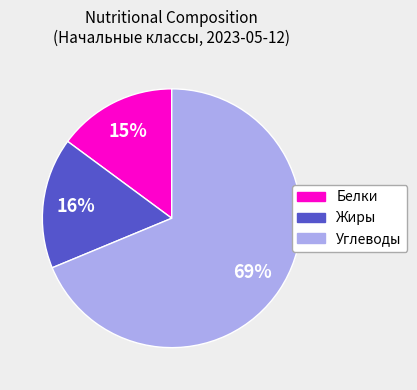

Does any single category account for the majority?

Yes